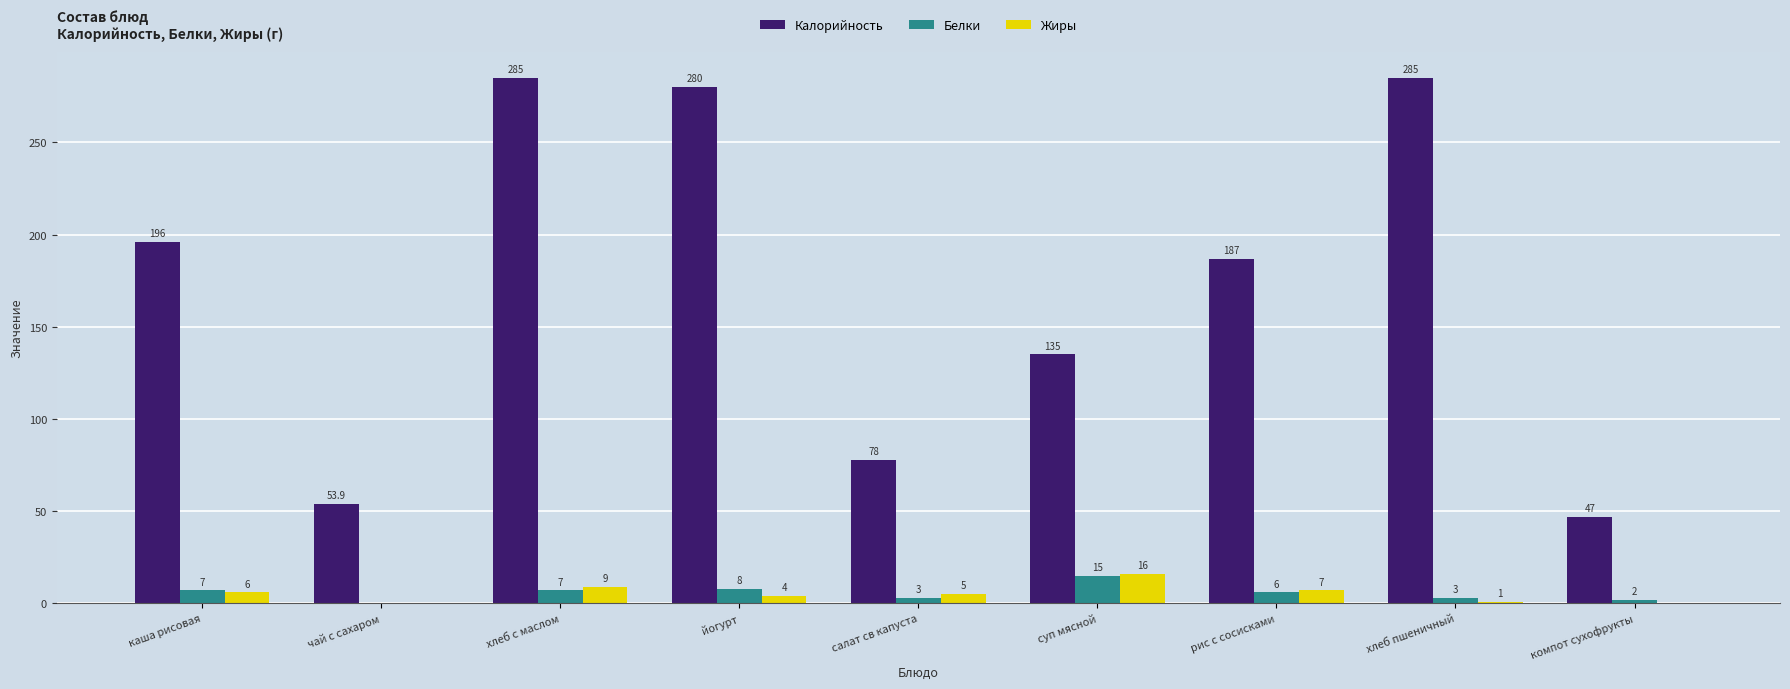

Between каша рисовая and хлеб пшеничный, which series saw the biggest shift?

Калорийность